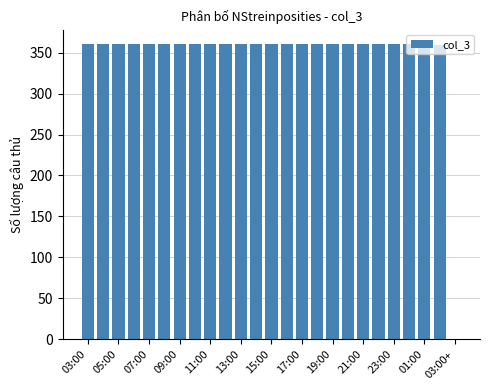

What is the maximum value shown in the chart?

360